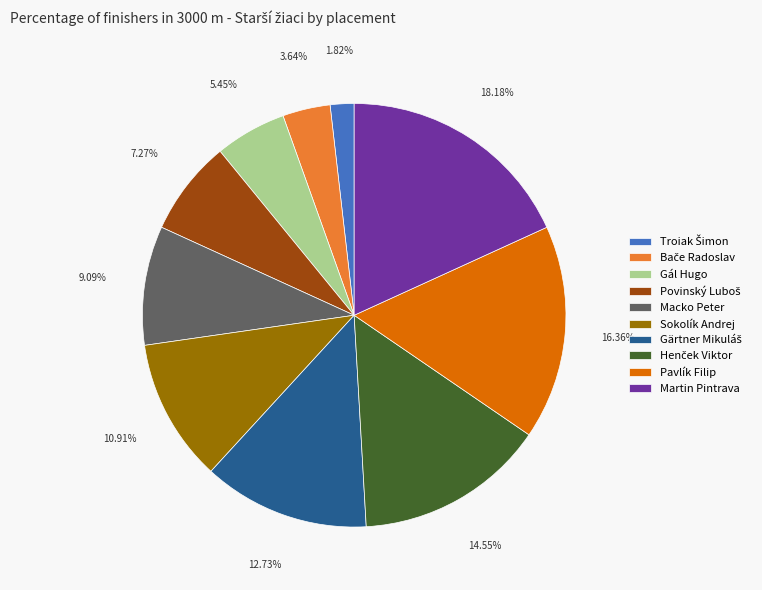

Count the number of slices in the pie.

10